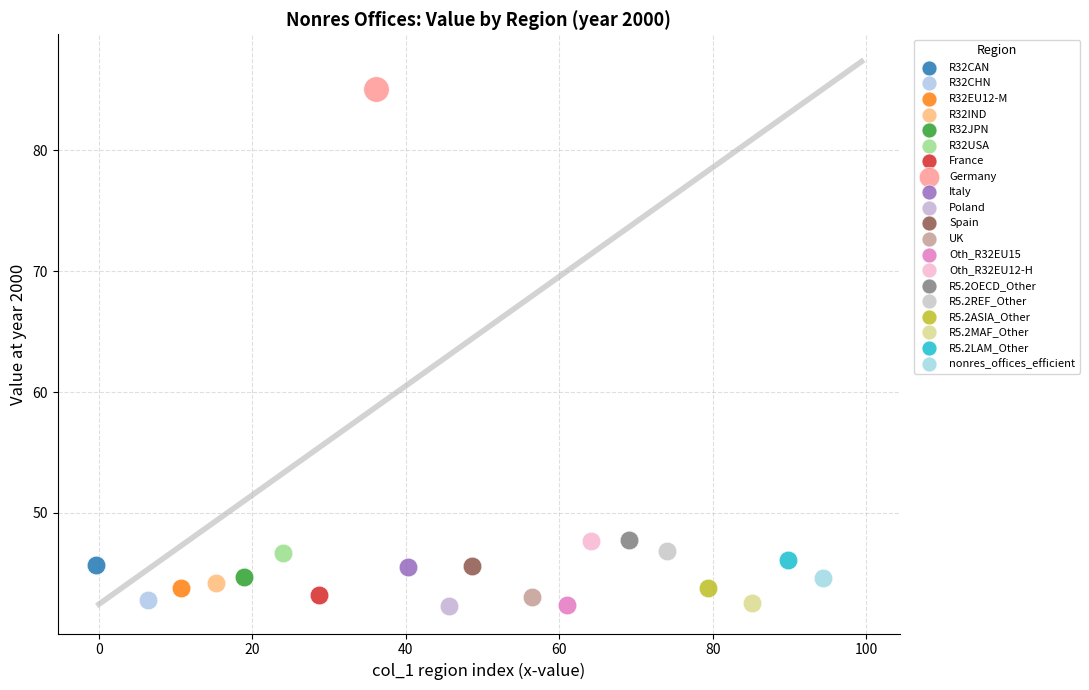

What are all the series names shown in the legend?

R32CAN, R32CHN, R32EU12-M, R32IND, R32JPN, R32USA, France, Germany, Italy, Poland, Spain, UK, Oth_R32EU15, Oth_R32EU12-H, R5.2OECD_Other, R5.2REF_Other, R5.2ASIA_Other, R5.2MAF_Other, R5.2LAM_Other, nonres_offices_efficient